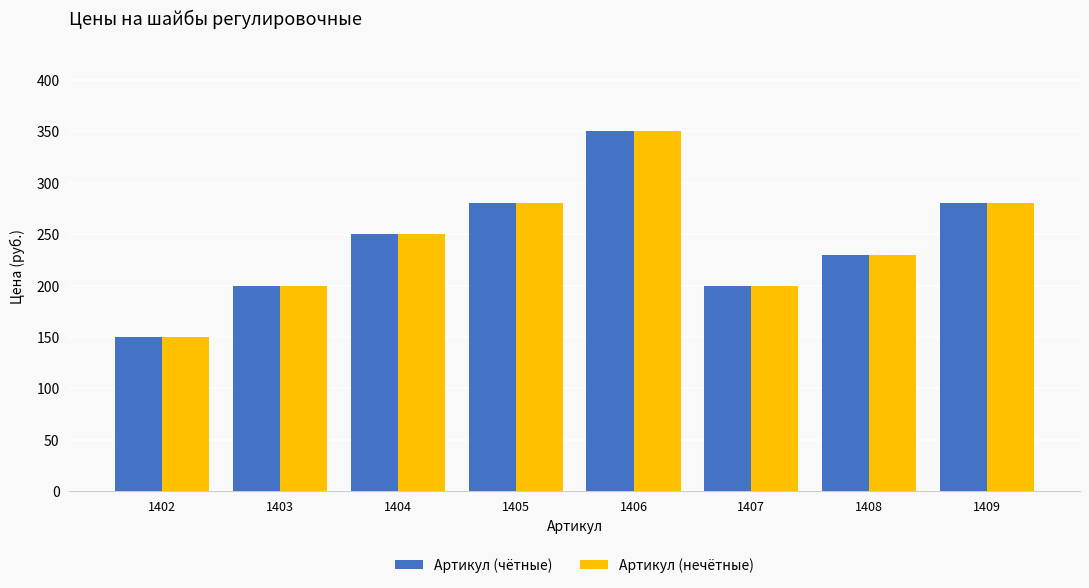

What is the difference between the maximum and minimum values in the Артикул (чётные) series?

200